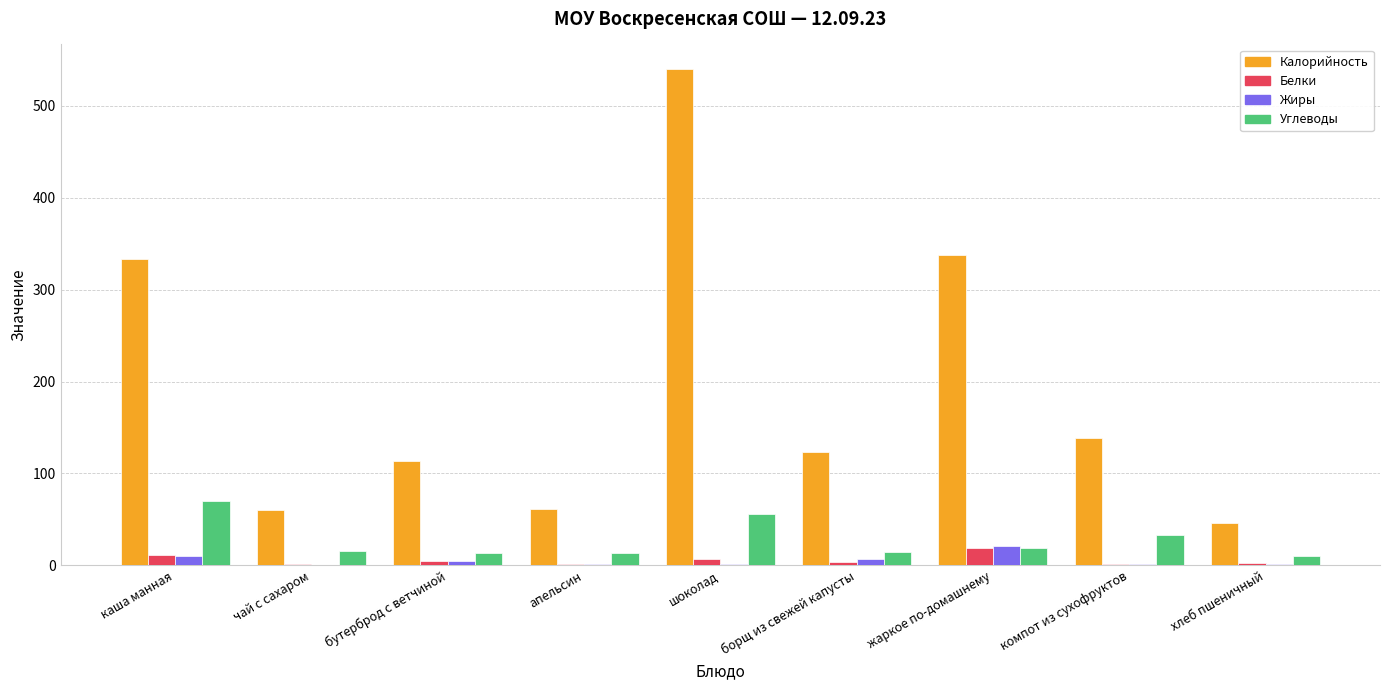

What is the sum of all Углеводы values?

243